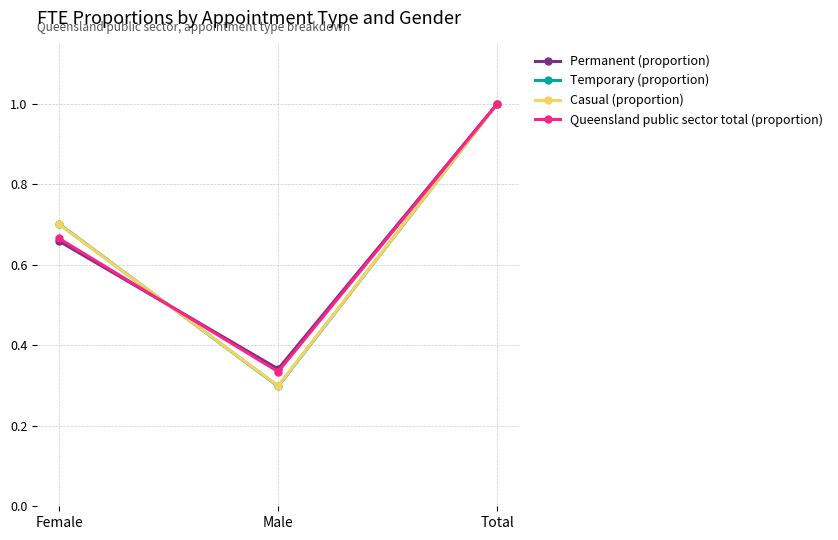

Which series has the largest range (max minus min)?

Temporary (proportion)